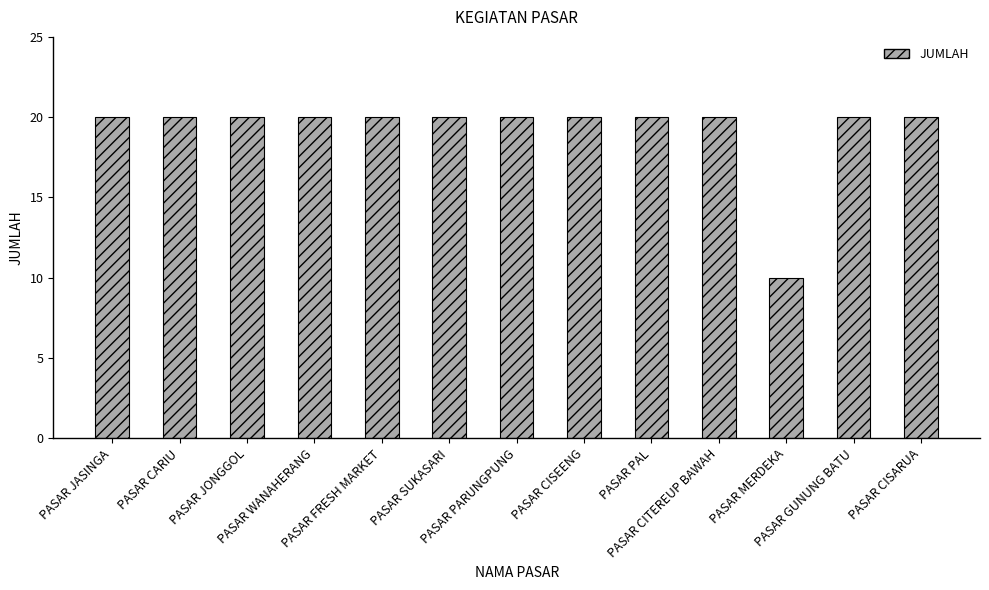

What is the smallest value displayed?

10